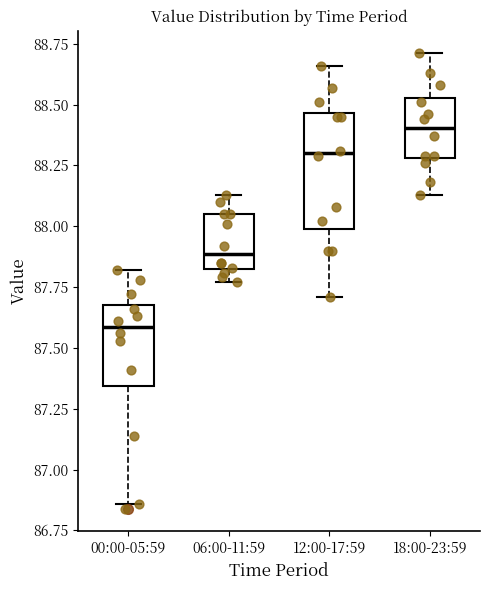

Reading left to right, read every box against the y-axis: the position of its median line, the range the box covers, and the ends of its whiskers. The values are not printed on the chart, so give them approximately, as read against the axis.

00:00-05:59: median 87.60, box 87.35 to 87.70, whiskers 86.85 to 87.80
06:00-11:59: median 87.90, box 87.85 to 88.05, whiskers 87.75 to 88.15
12:00-17:59: median 88.30, box 88.00 to 88.45, whiskers 87.70 to 88.65
18:00-23:59: median 88.40, box 88.30 to 88.55, whiskers 88.15 to 88.70